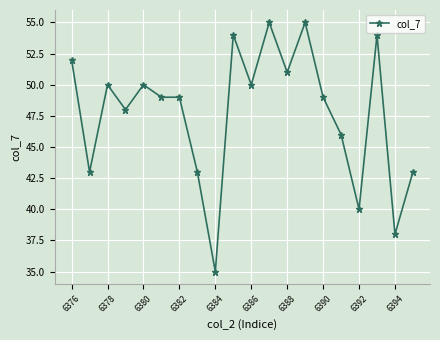

How many lines are shown in the chart?

1